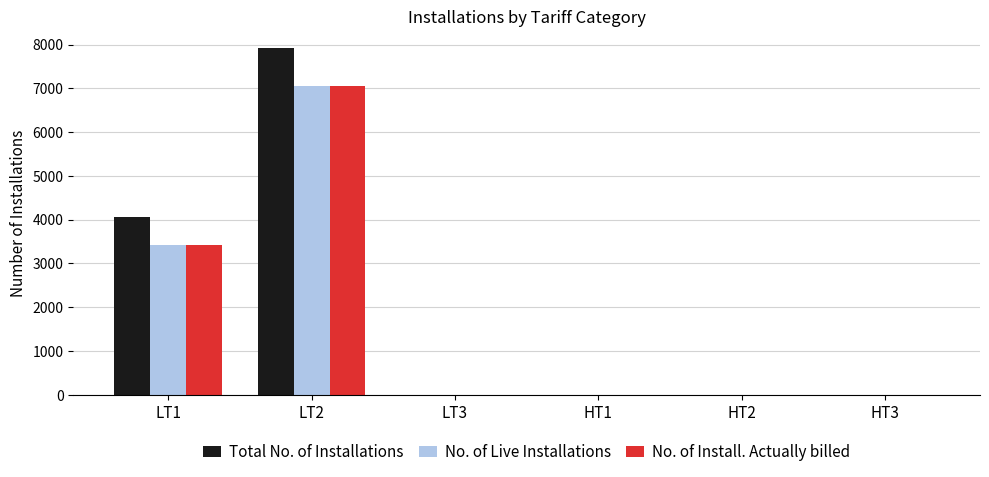

Which series changed the most between LT1 and HT1?

Total No. of Installations